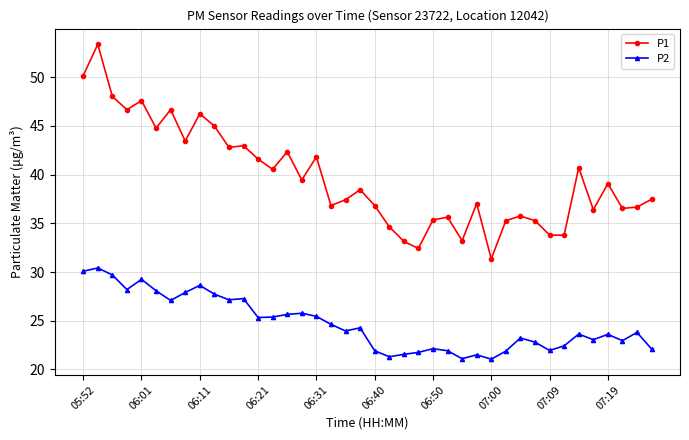

What is the sum of all P1 values?

1586.6